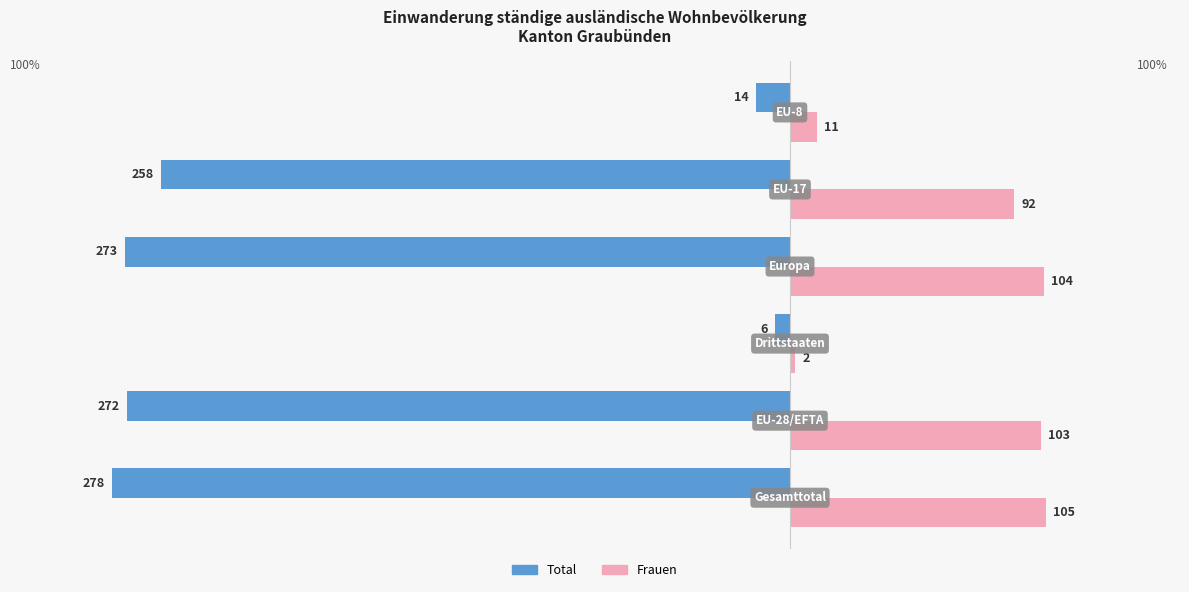

What are all the series names shown in the legend?

Total, Frauen